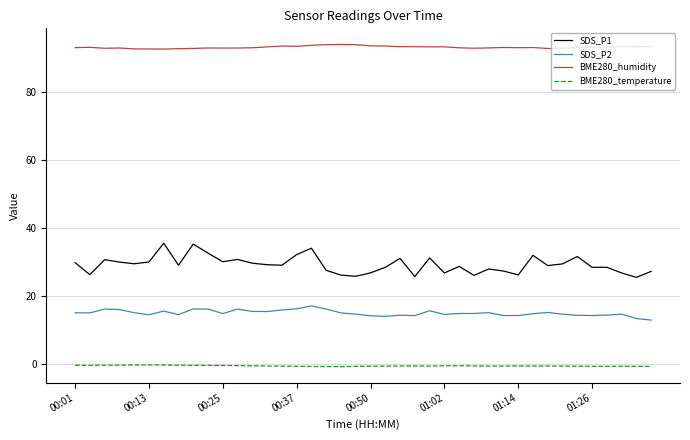

List the series in order of their overall mean, highest first.

BME280_humidity, SDS_P1, SDS_P2, BME280_temperature